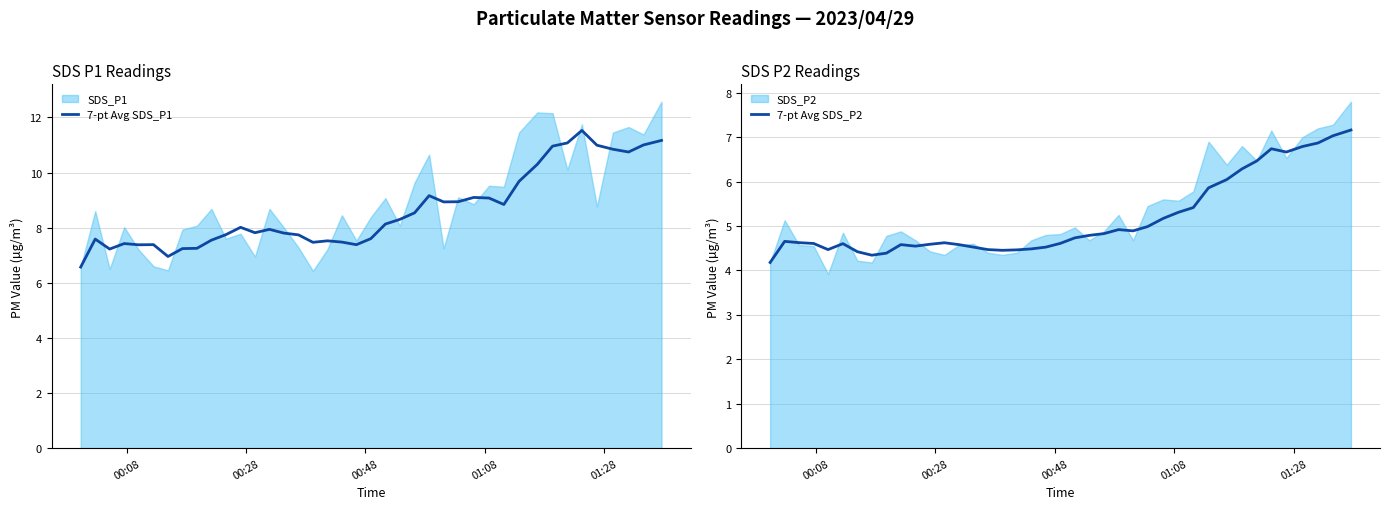

True or false: 7-pt Avg SDS_P1 and 7-pt Avg SDS_P2 intersect in this chart.

False